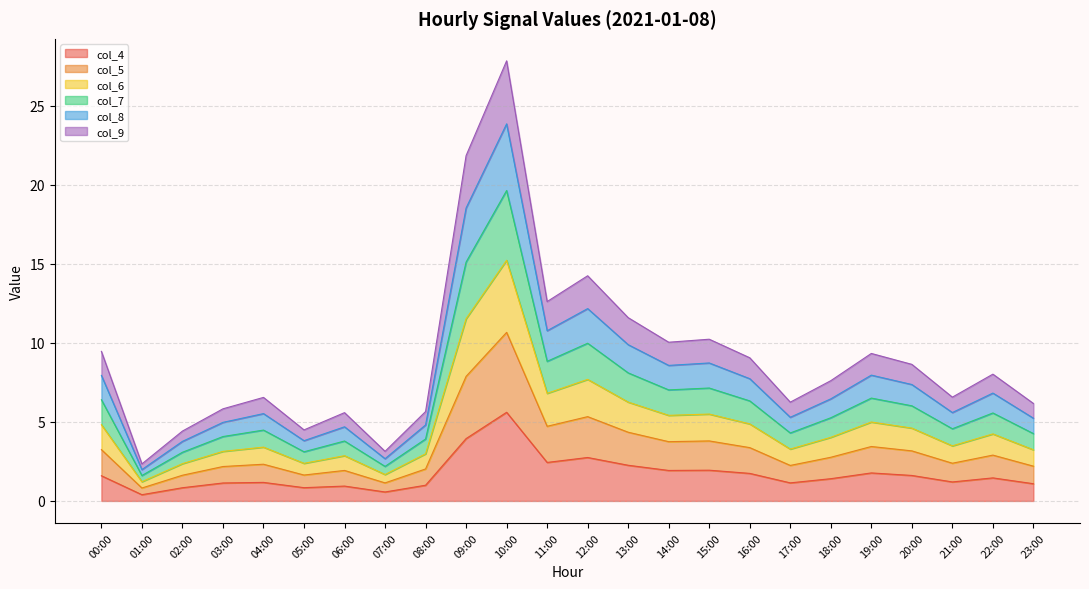

At which label does col_7 reach its peak?

10:00